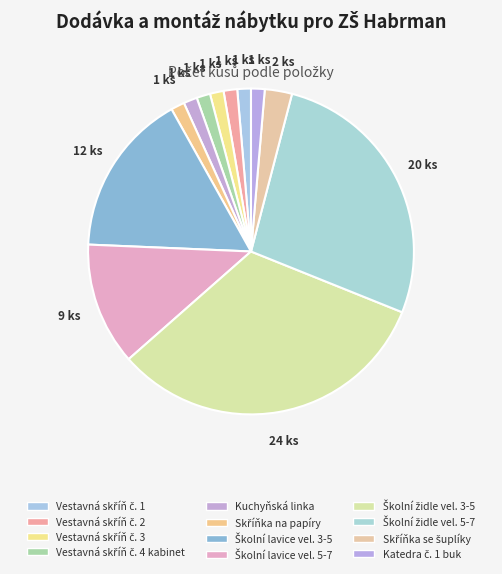

Is it true that Vestavná skříň č. 4 kabinet is 11% of the pie?

False